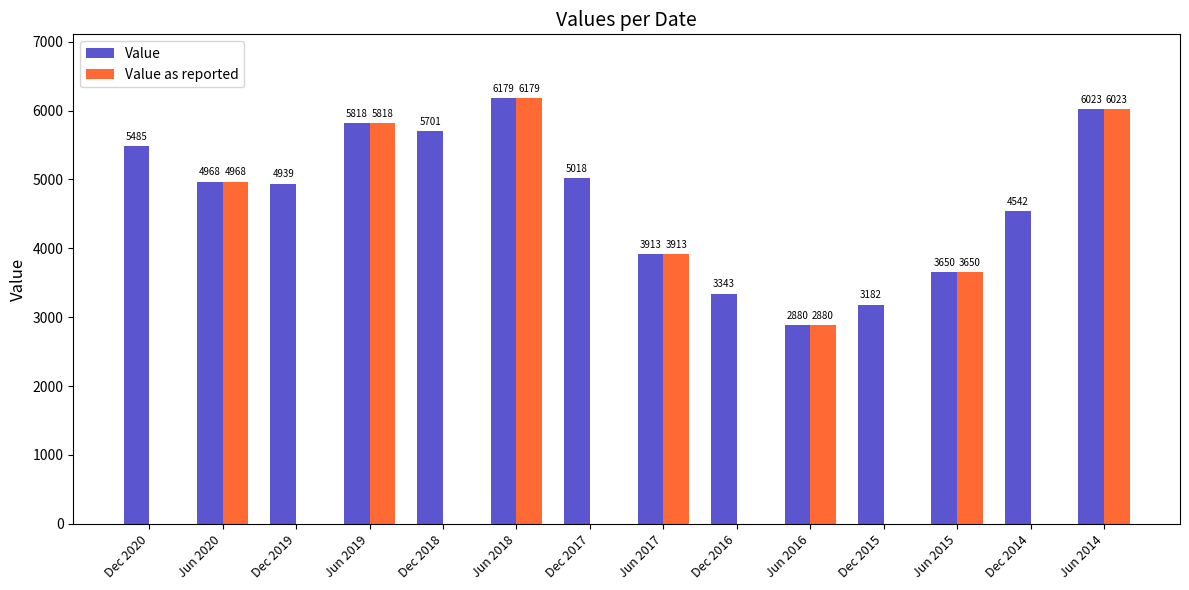

Which label corresponds to the largest value in the chart?

Jun 2018